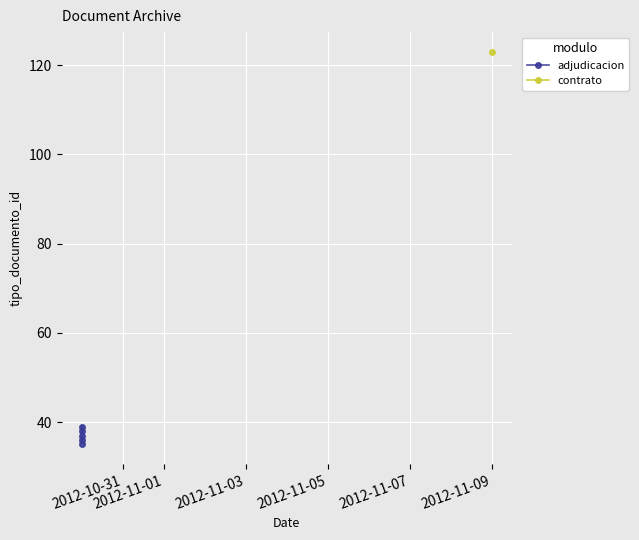

True or false: the data has more than 0 interior local peaks.

True